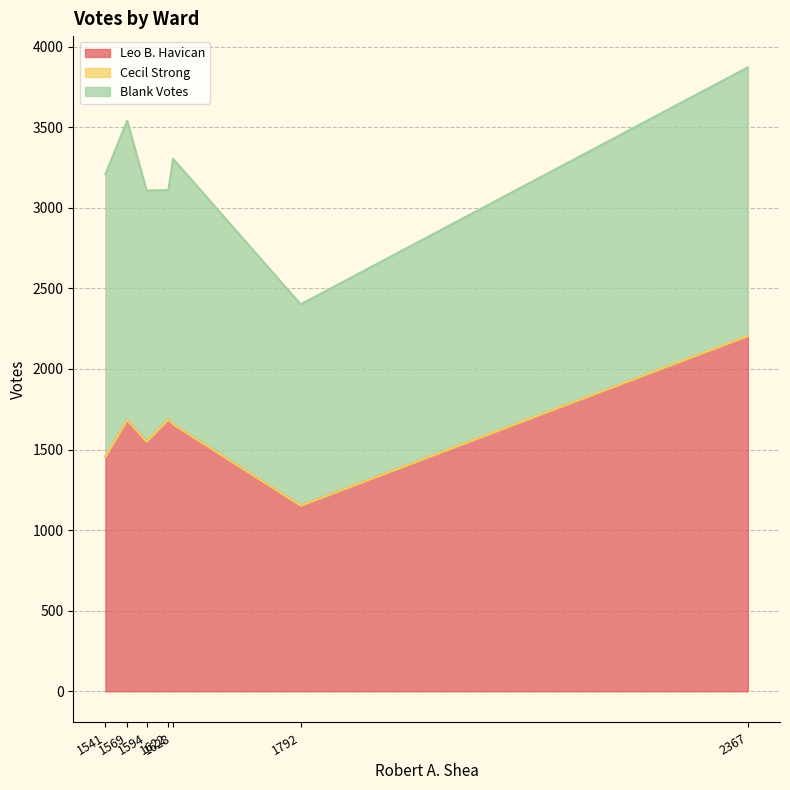

Reading left to right, list all the values displayed in this chart.

Leo B. Havican: Ward 1=1152	Ward 2=1549	Ward 3=1688	Ward 4=2204	Ward 5=1656	Ward 6=1457	Ward 7=1683
Cecil Strong: Ward 1=0	Ward 2=0	Ward 3=0	Ward 4=1	Ward 5=0	Ward 6=0	Ward 7=0
Blank Votes: Ward 1=1249	Ward 2=1558	Ward 3=1423	Ward 4=1667	Ward 5=1648	Ward 6=1751	Ward 7=1858